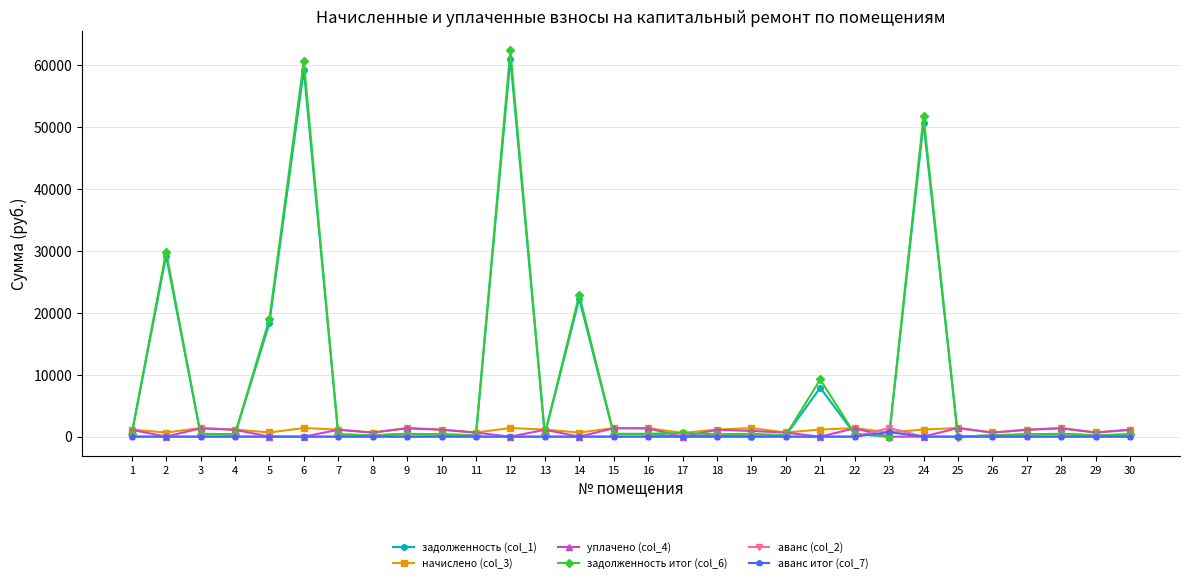

Which series has the widest spread of values?

задолженность итог (col_6)